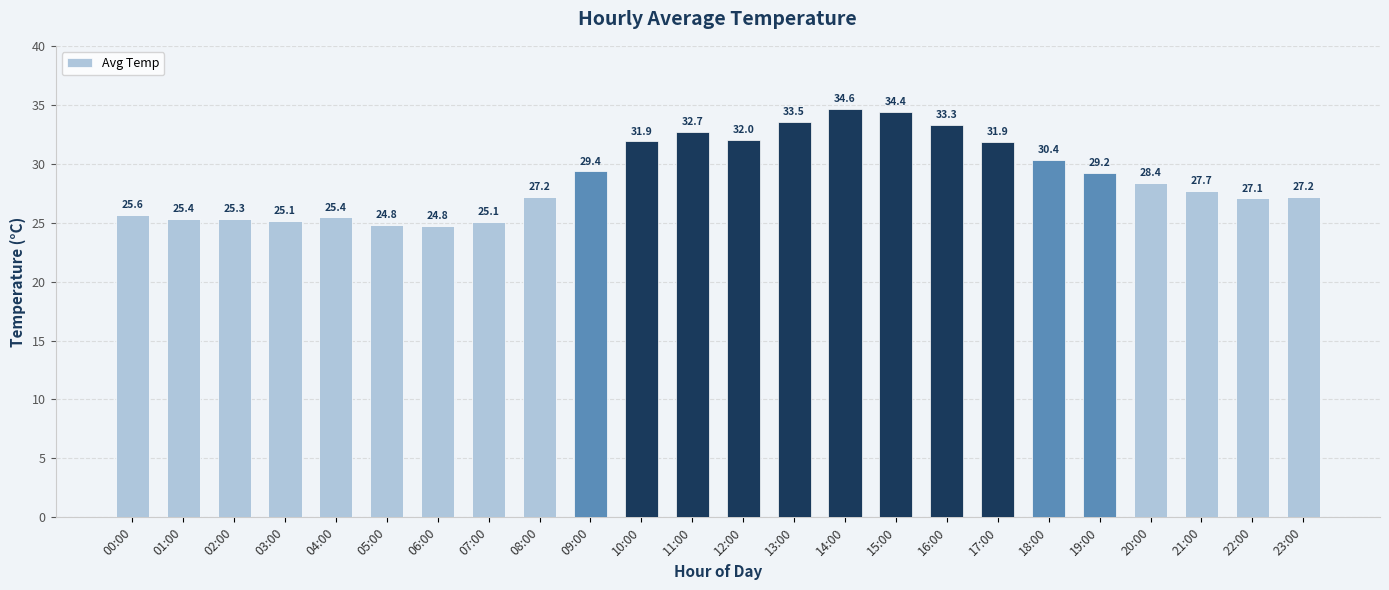

What is the difference between the maximum and minimum values?

9.9